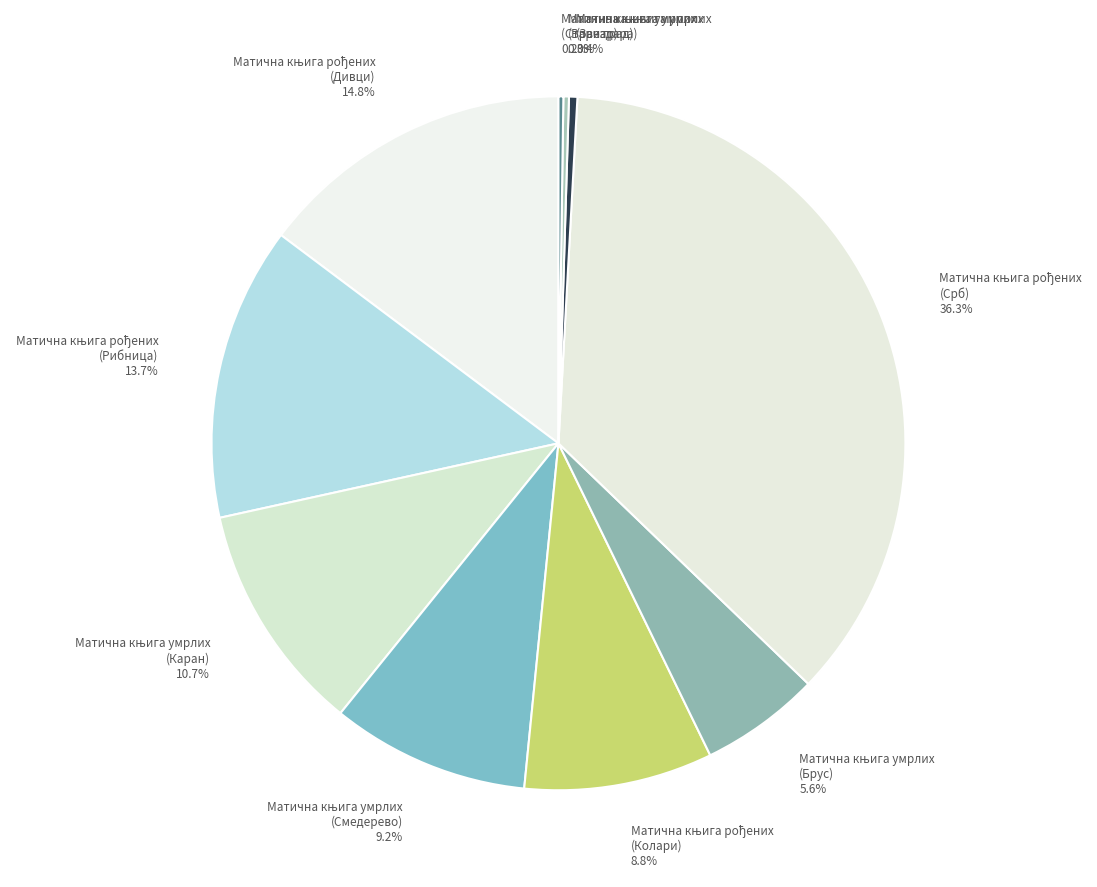

Is there a majority slice in this chart?

No